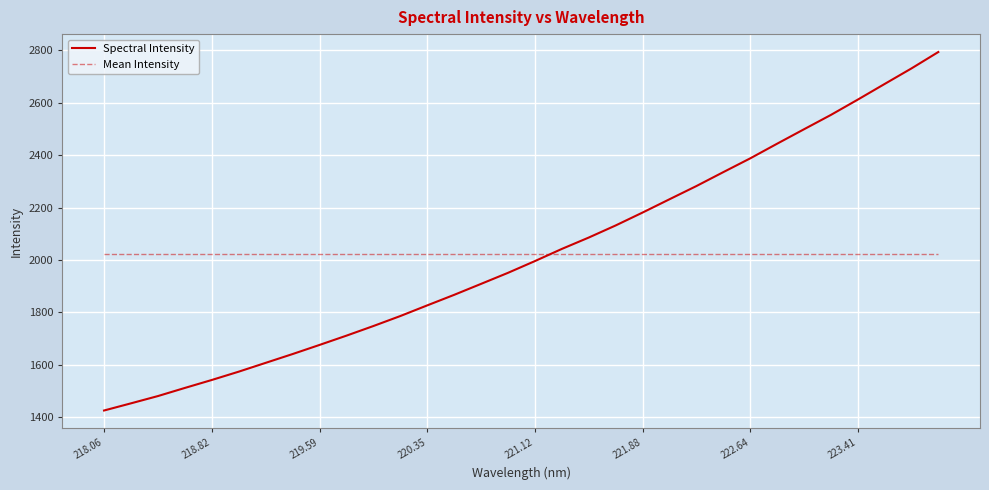

Which series has the widest spread of values?

Spectral Intensity